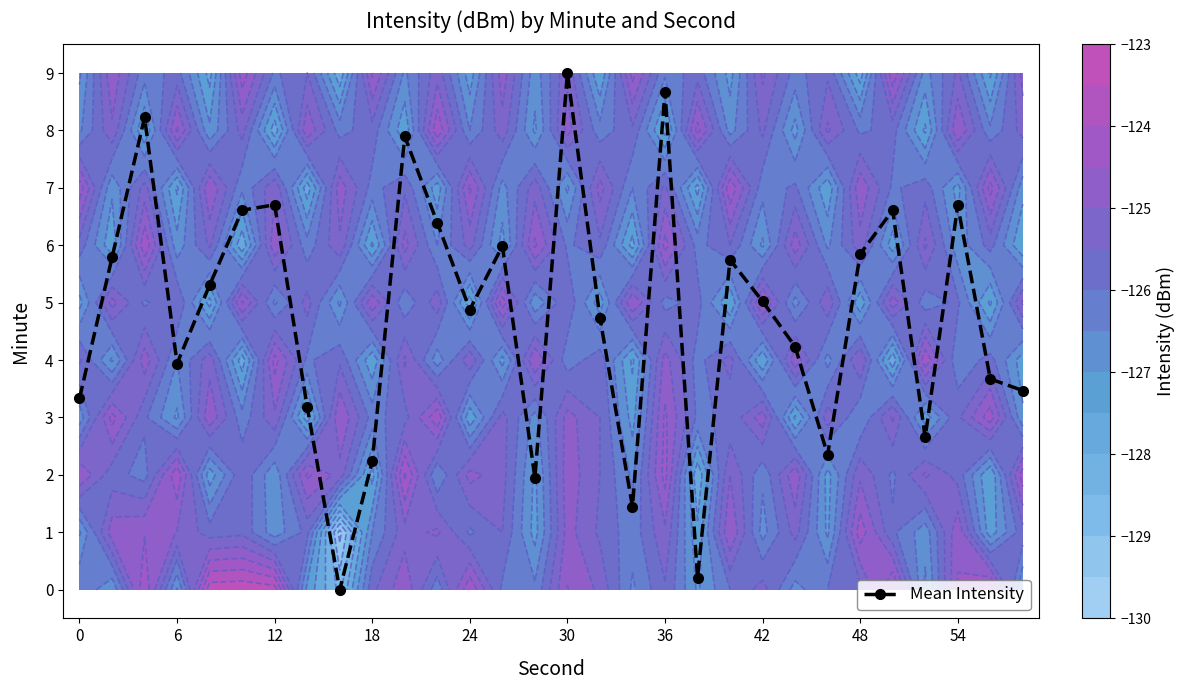

In Mean Intensity, how many points are higher than both neighbors (excluding endpoints)?

9